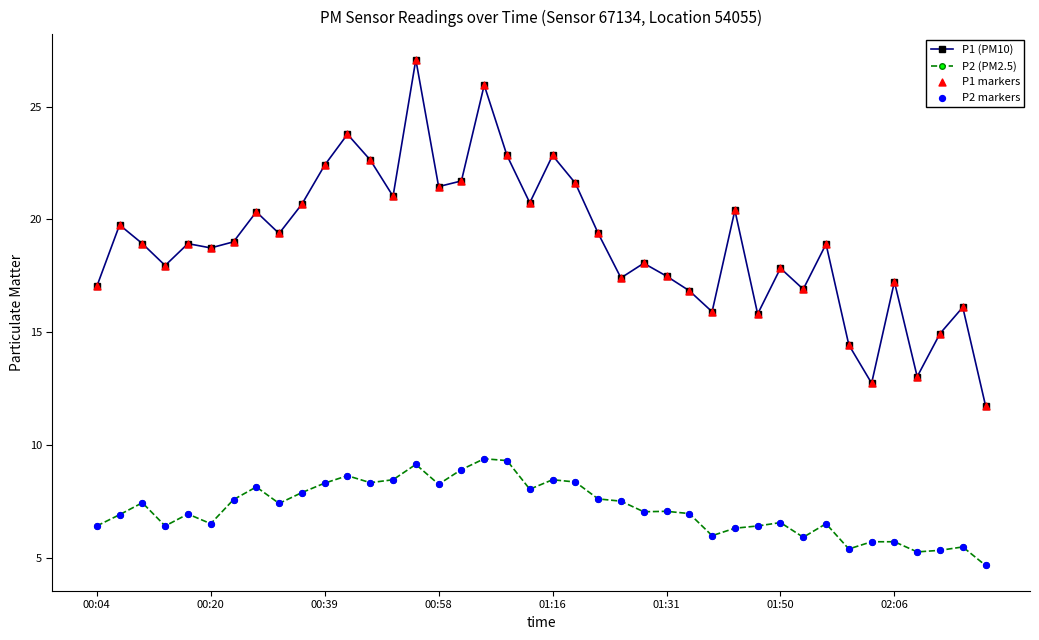

True or false: P2 (PM2.5) and P1 (PM10) intersect in this chart.

False